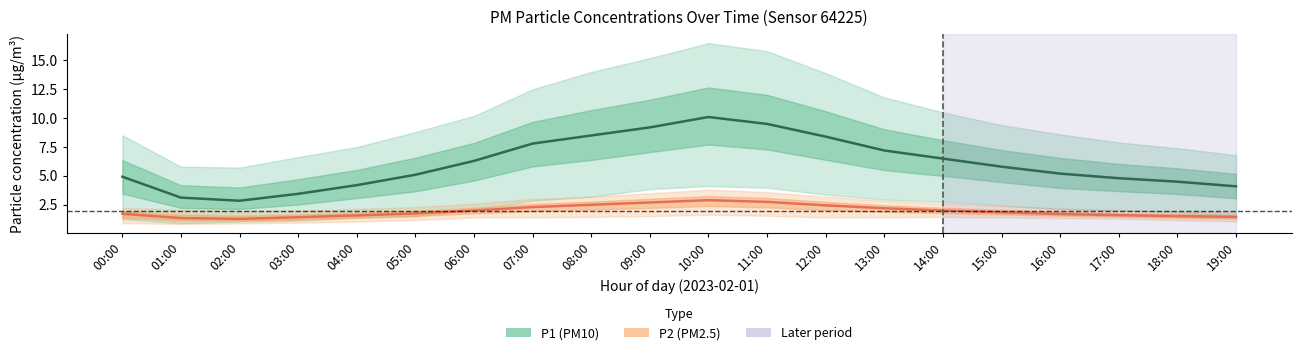

At which category does P1 (PM10) reach its first local valley?

02:00